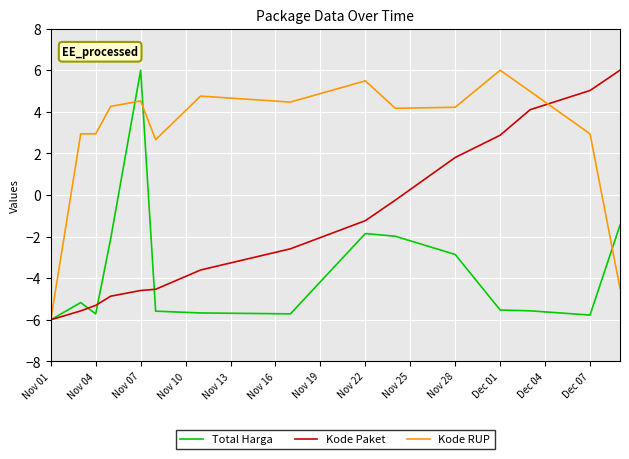

List the series in order of their overall mean, highest first.

Kode RUP, Kode Paket, Total Harga